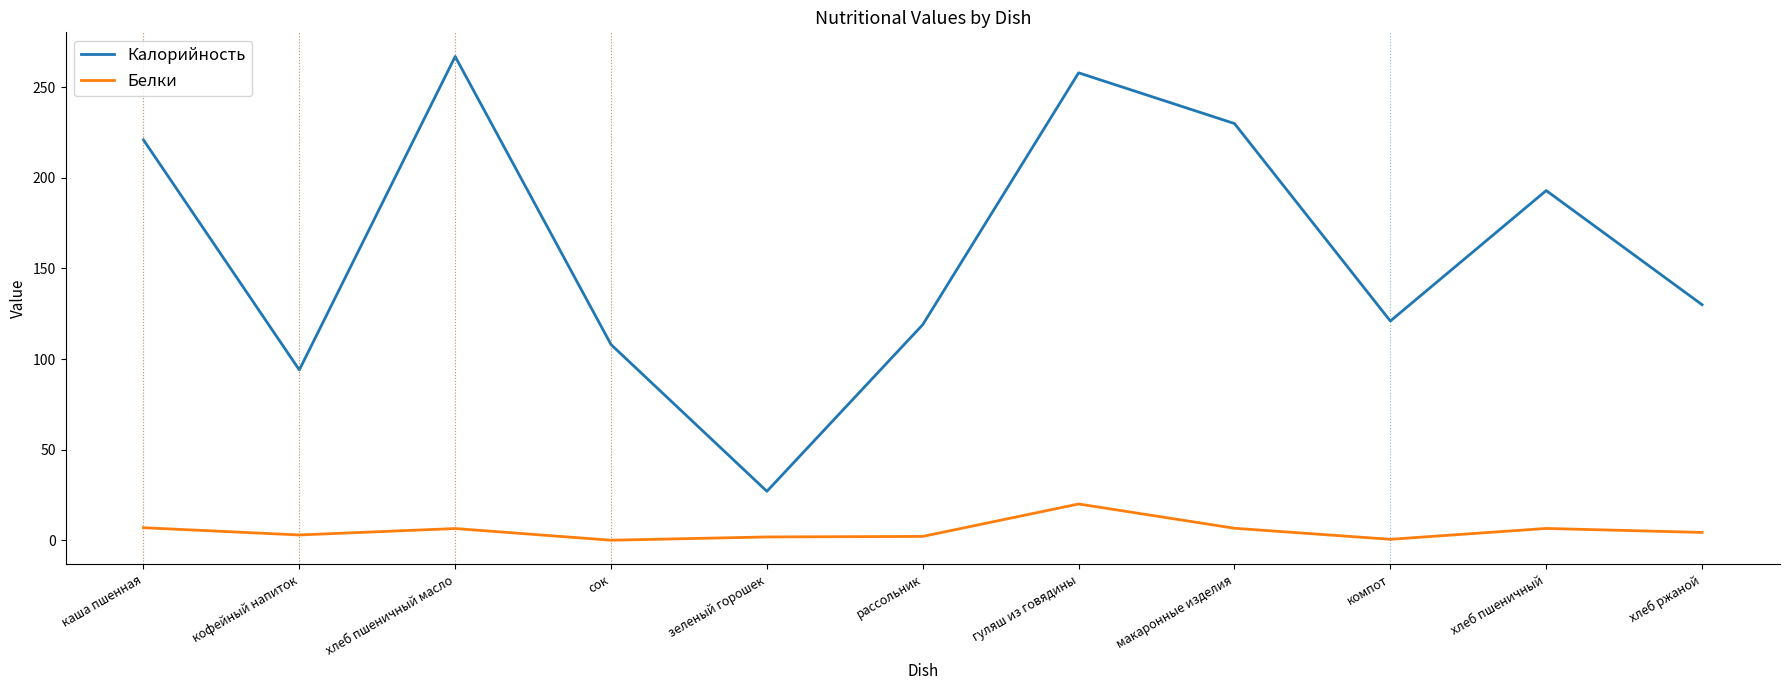

At хлеб ржаной, list the series in order from largest to smallest.

Калорийность, Белки